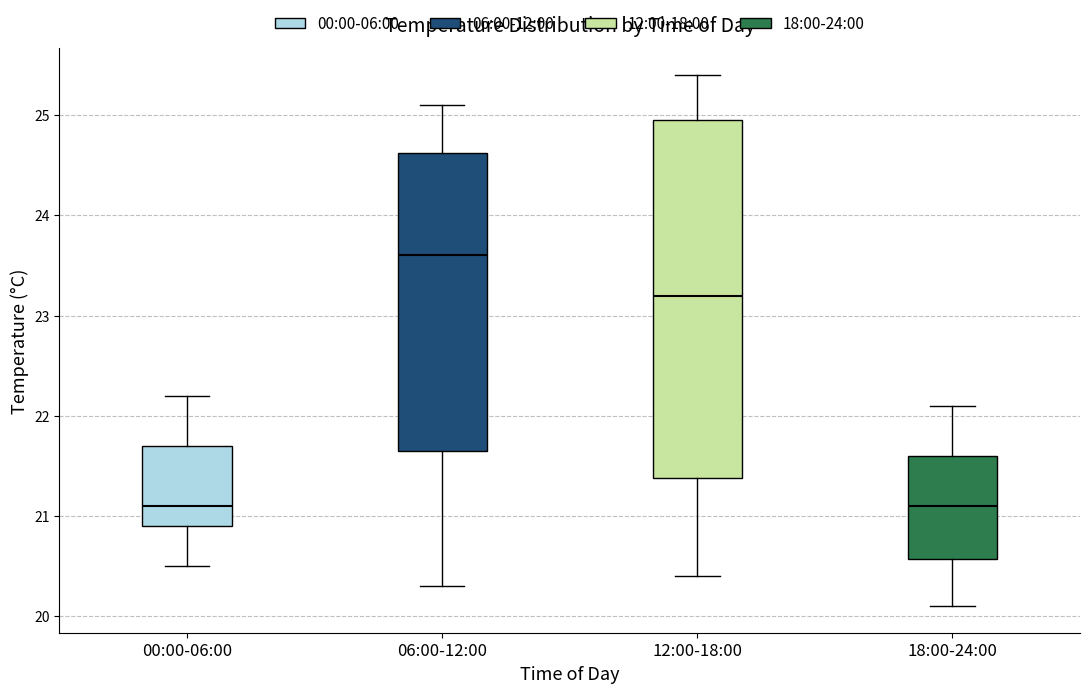

Which box is the tallest, from its lower edge to its upper edge?

12:00-18:00